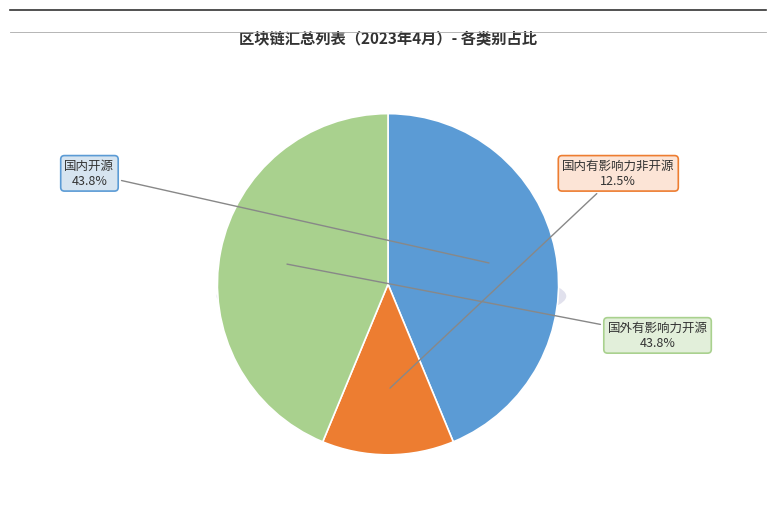

Rank the categories by value from lowest to highest.

国内有影响力非开源, 国内开源, 国外有影响力开源